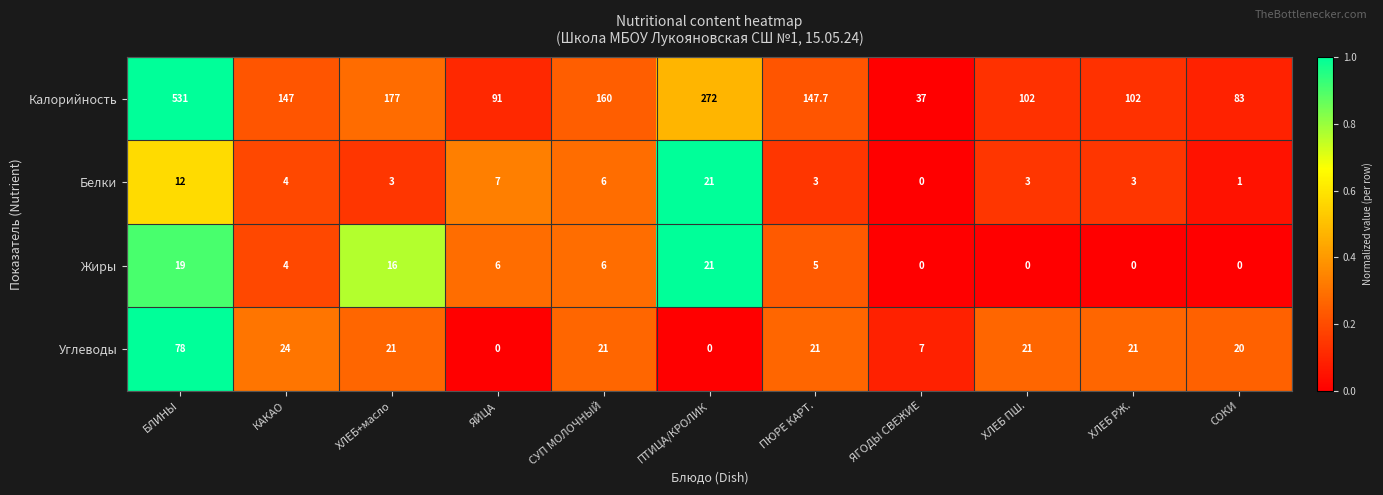

The Жиры series shows -10.8 at ЯГОДЫ СВЕЖИЕ. True or false?

False